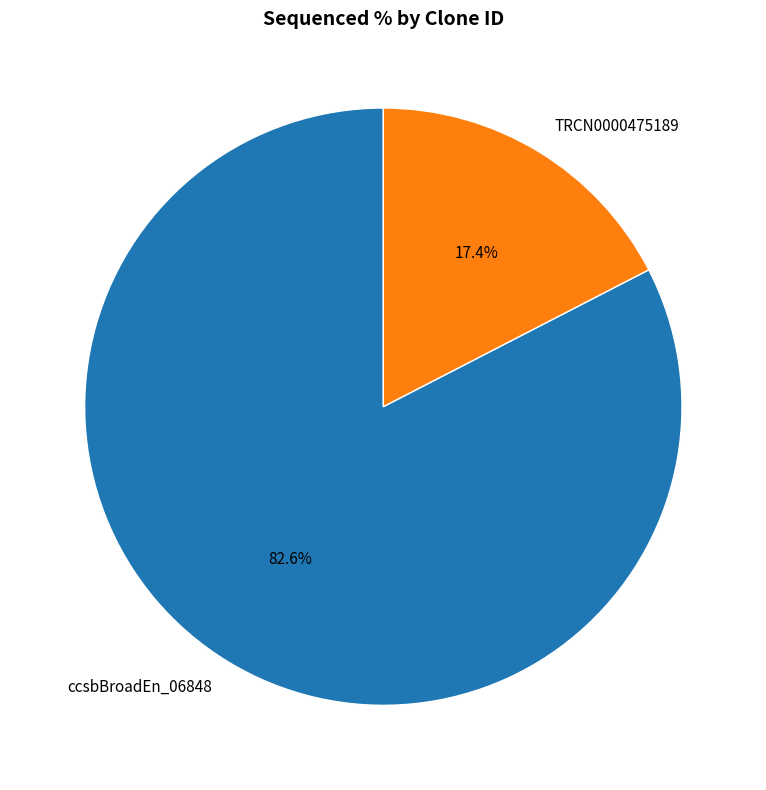

How many segments does this pie chart have?

2